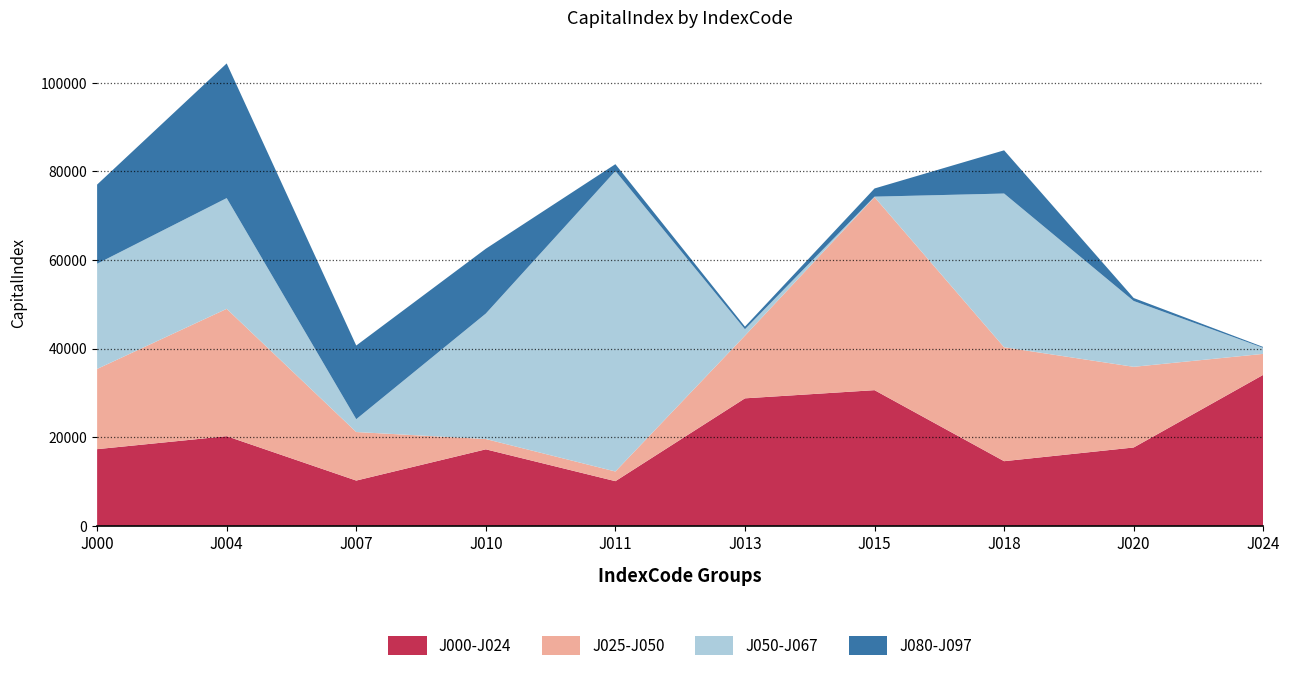

Reading left to right, what are all the values shown in this chart?

J000-J024: J000=17296.8	J004=20229.4	J007=10207.7	J010=17257.4	J011=10070.7	J013=28767.0	J015=30613.1	J018=14581.4	J020=17673.6	J024=34075.2
J025-J050: J000=18105.1	J004=28742.1	J007=10955.5	J010=2321.6	J011=2183.4	J013=14154.1	J015=43569.2	J018=25723.2	J020=18207.3	J024=4728.5
J050-J067: J000=23744.8	J004=24993.4	J007=2895.1	J010=28328.5	J011=67821.1	J013=1445.2	J015=110.0	J018=34691.2	J020=14859.1	J024=1357.0
J080-J097: J000=17869.2	J004=30401.2	J007=16626.4	J010=14630.2	J011=1547.8	J013=590.2	J015=1846.9	J018=9758.2	J020=673.2	J024=196.5